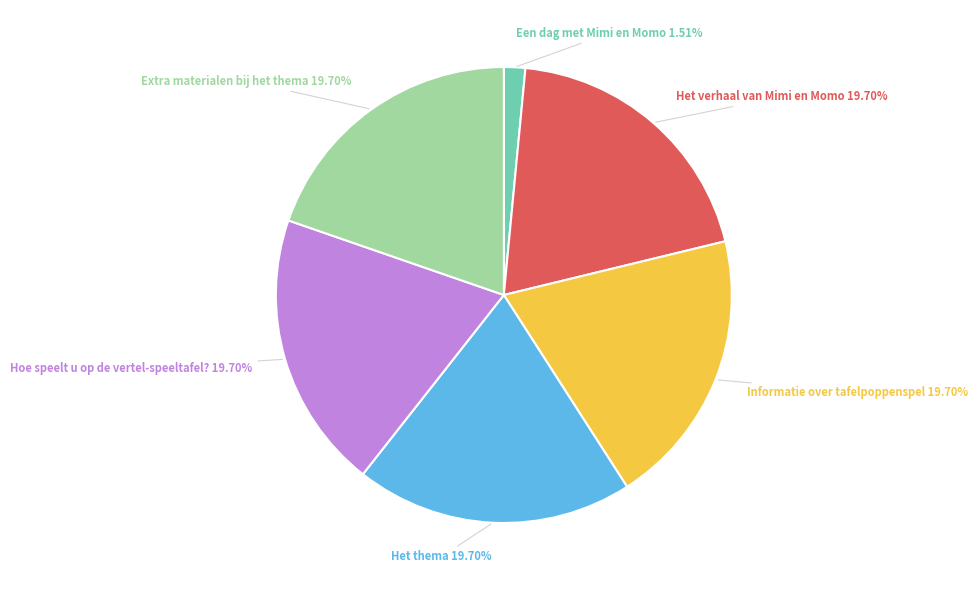

Count the number of slices in the pie.

6